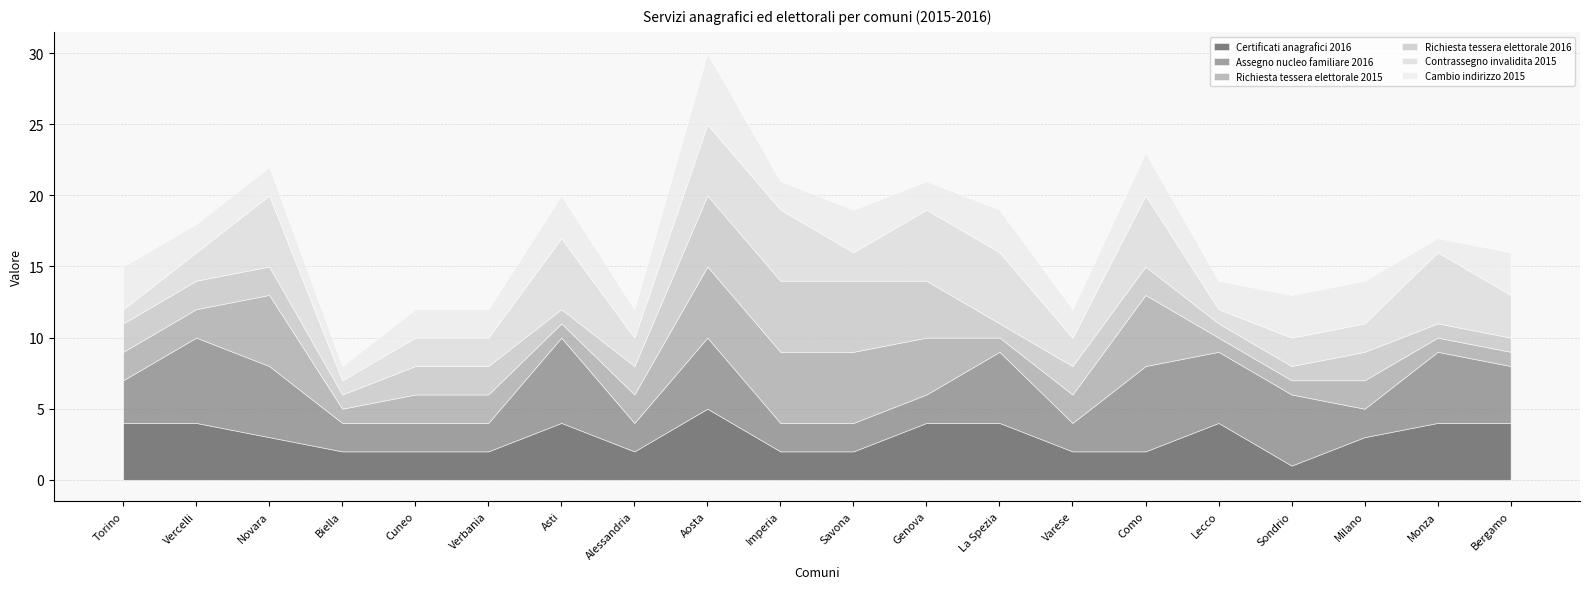

How many data points in Richiesta tessera elettorale 2015 are less than 2?

7